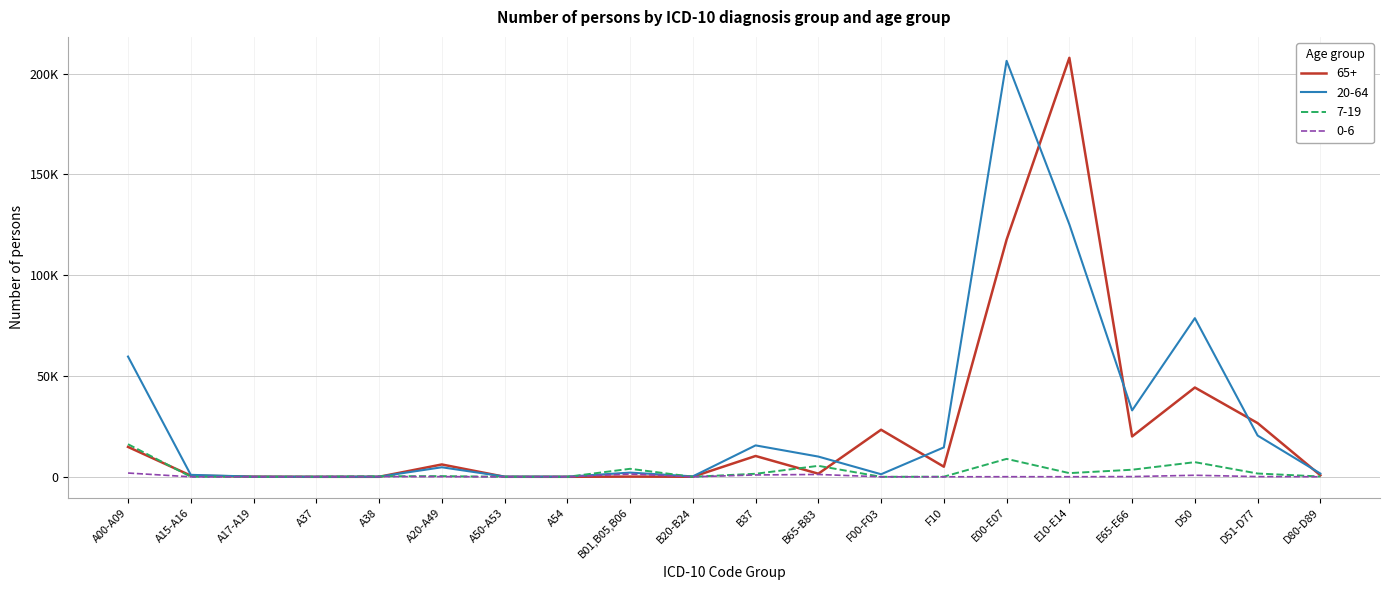

Is the value of 20-64 at E65-E66 greater than the value of 0-6 at B65-B83?

Yes